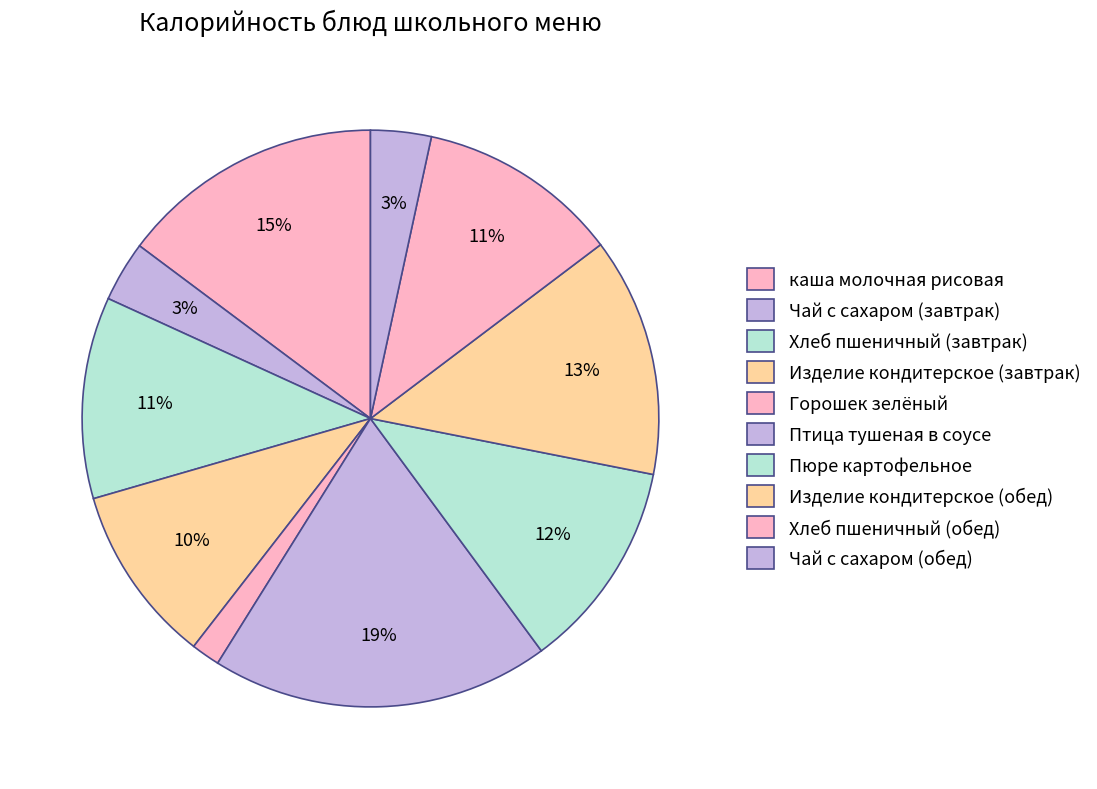

To the nearest percent, what is the average slice percentage?

10%